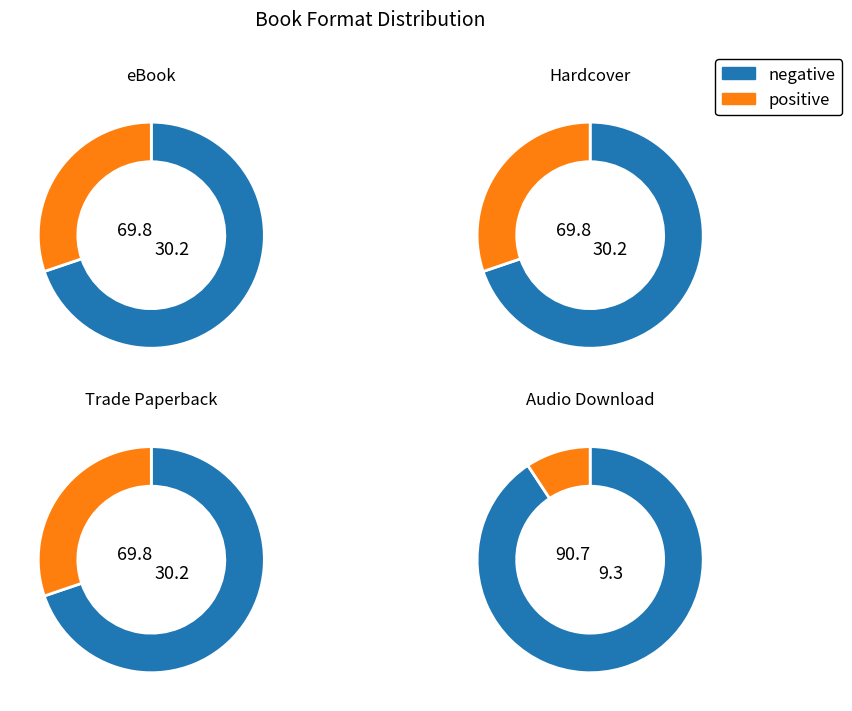

How much of the chart is everything except Hardcover?

69.8%